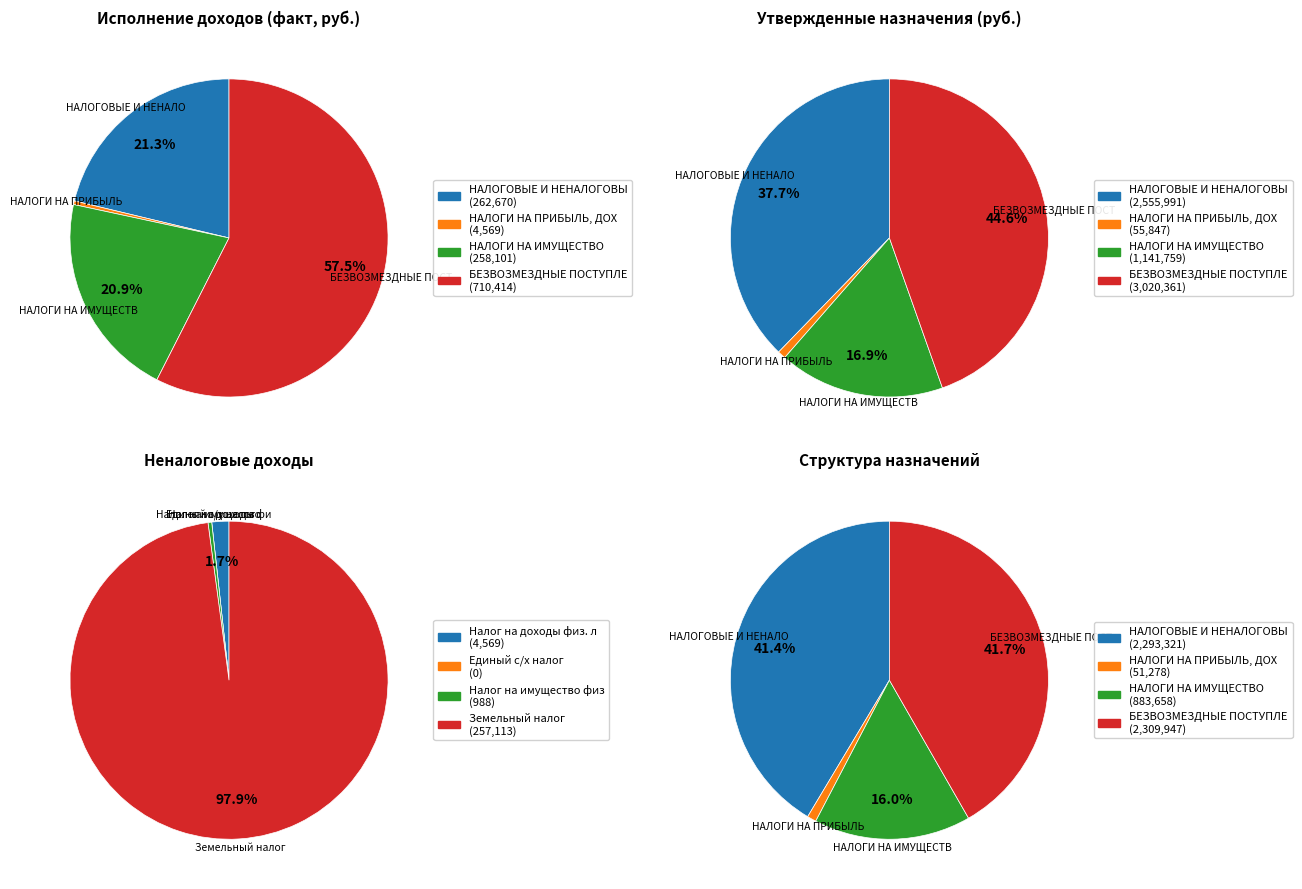

What percentage is the НАЛОГИ НА ИМУЩЕСТВО slice, to the nearest percent?

21%